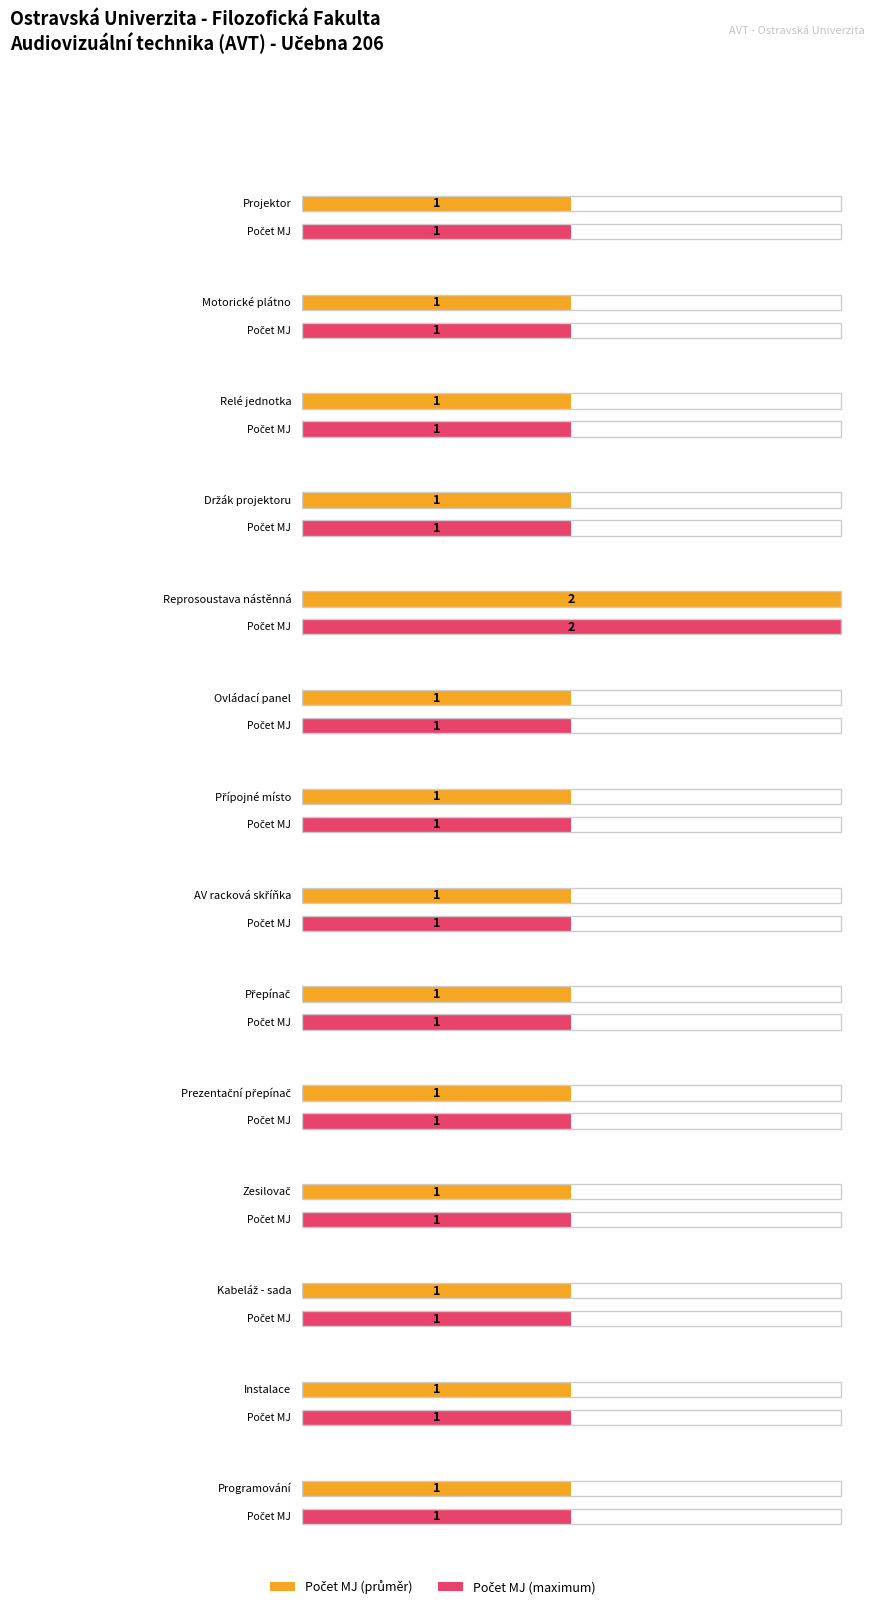

What is the average value?

1